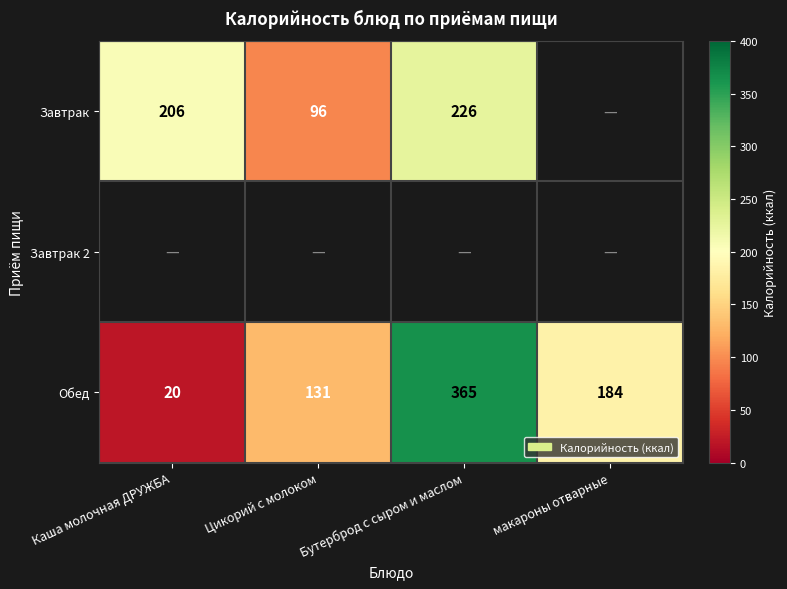

Is the value of Завтрак at Цикорий с молоком greater than the value of Обед at Цикорий с молоком?

No